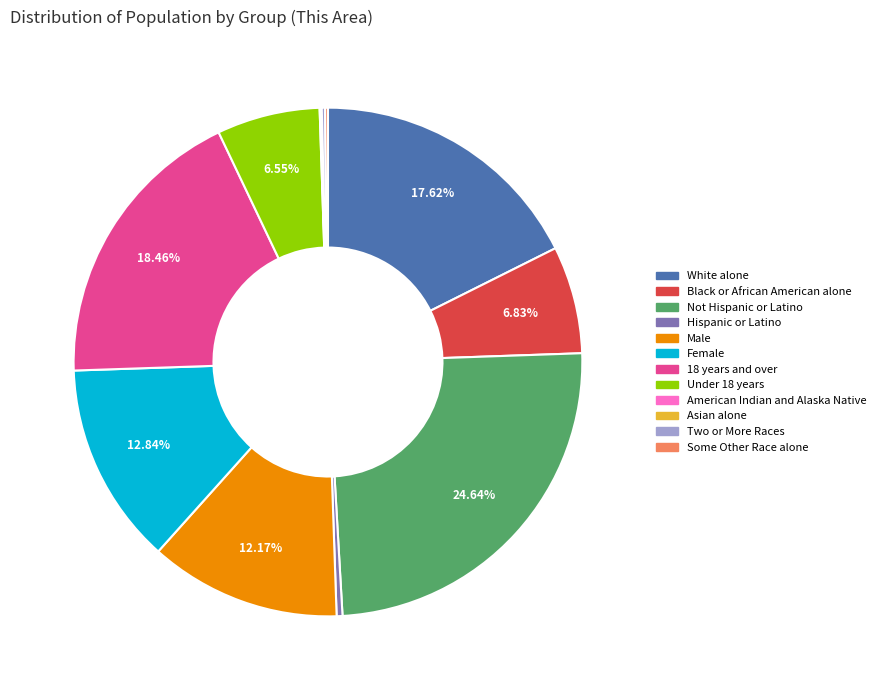

To the nearest percent, what is the difference between the largest and smallest slice percentages?

25%